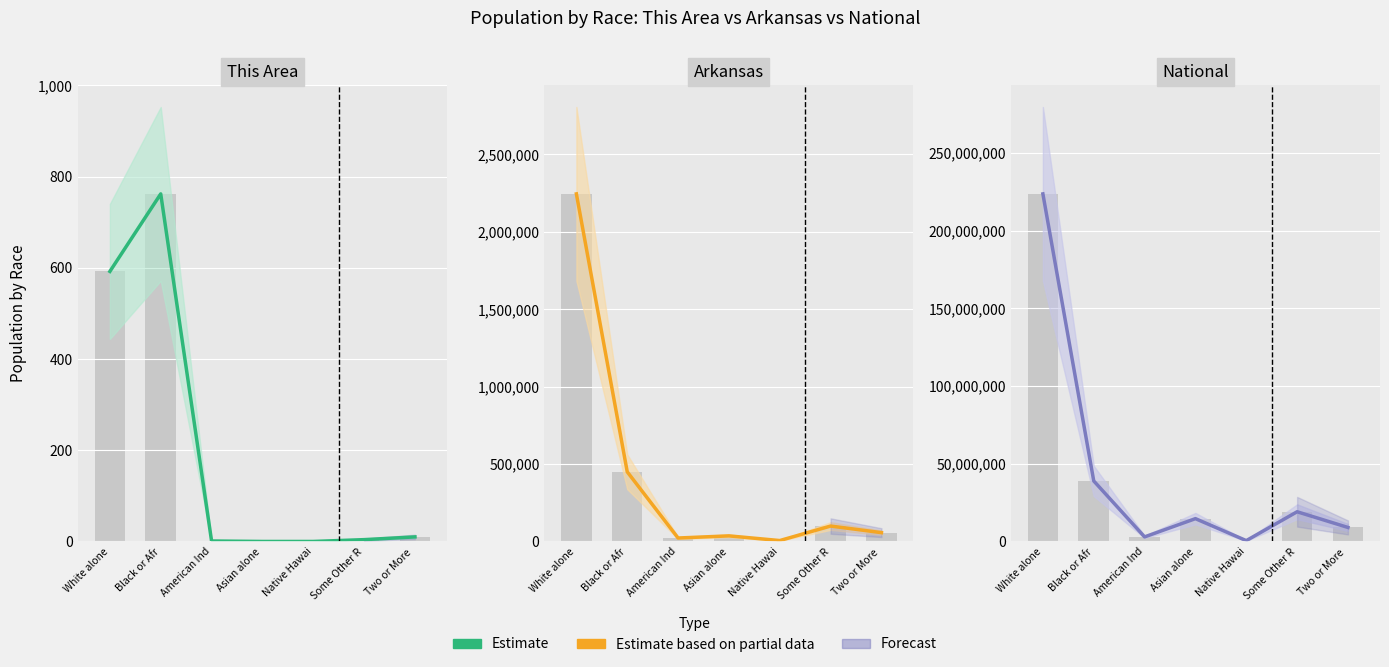

Rank the series at Some Other R from lowest to highest value.

This Area, Arkansas, National